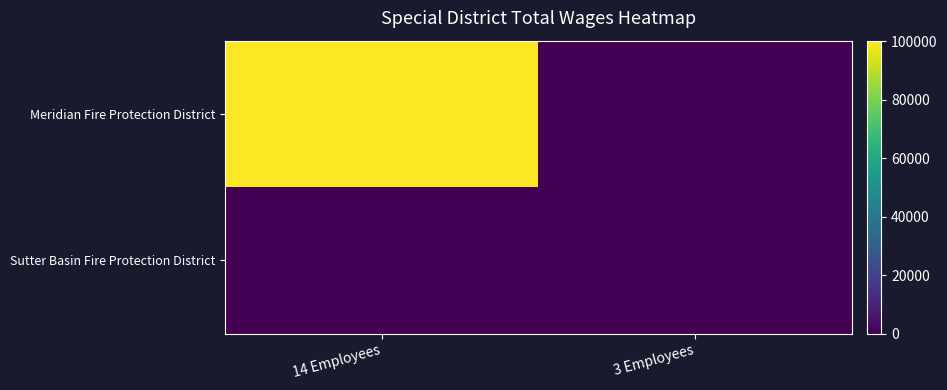

Count the number of data series in this chart.

2